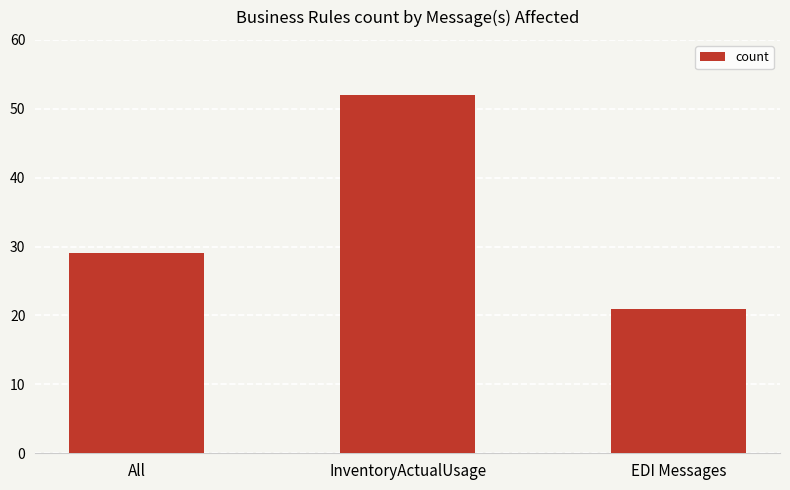

Is it true that the value at InventoryActualUsage is 23?

False